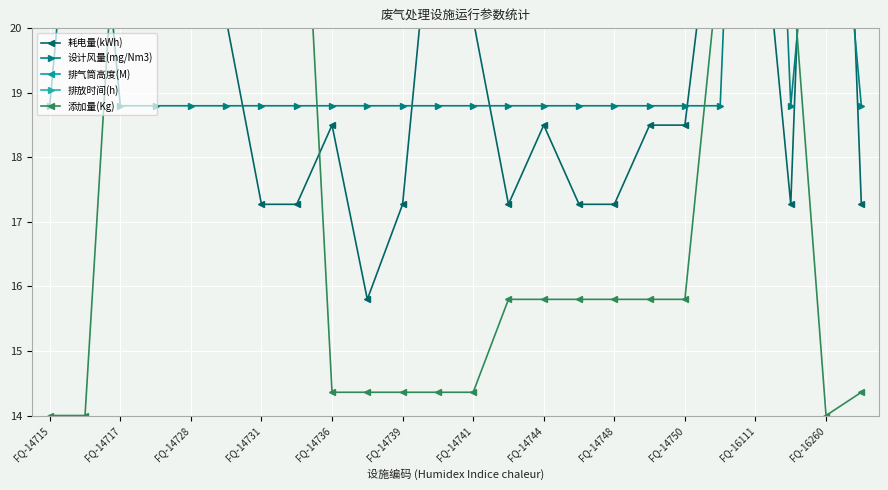

How many categories are shown in the chart?

24